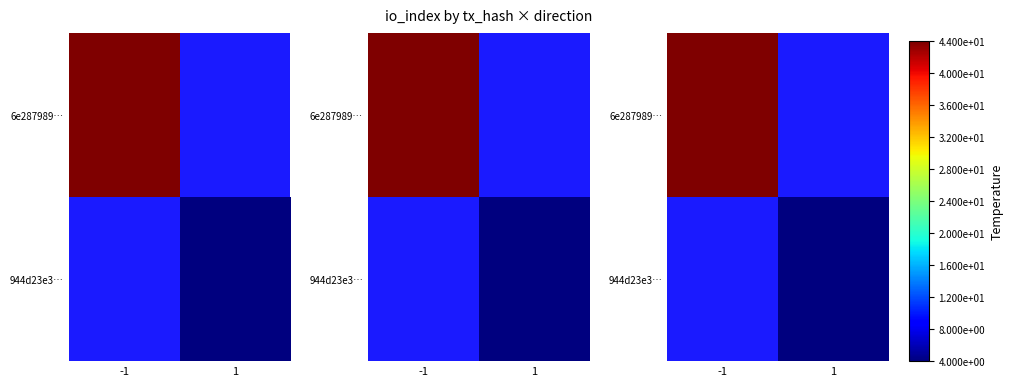

Rank the series at -1 from highest to lowest value.

6e287989…, 944d23e3…